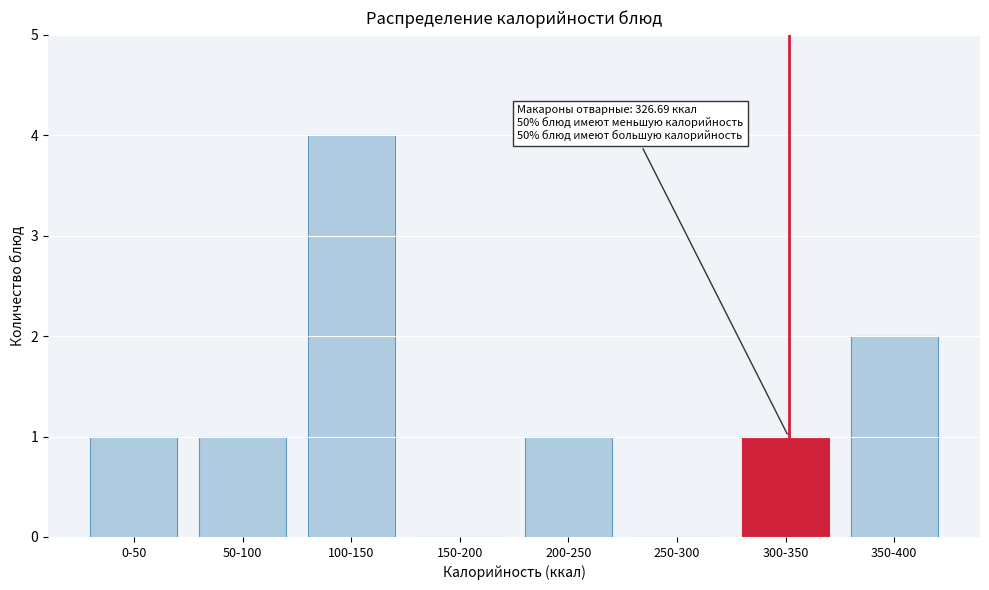

Reading left to right, transcribe all the data shown in this chart.

0-50=1	50-100=1	100-150=4	150-200=0	200-250=1	250-300=0	300-350=1	350-400=2